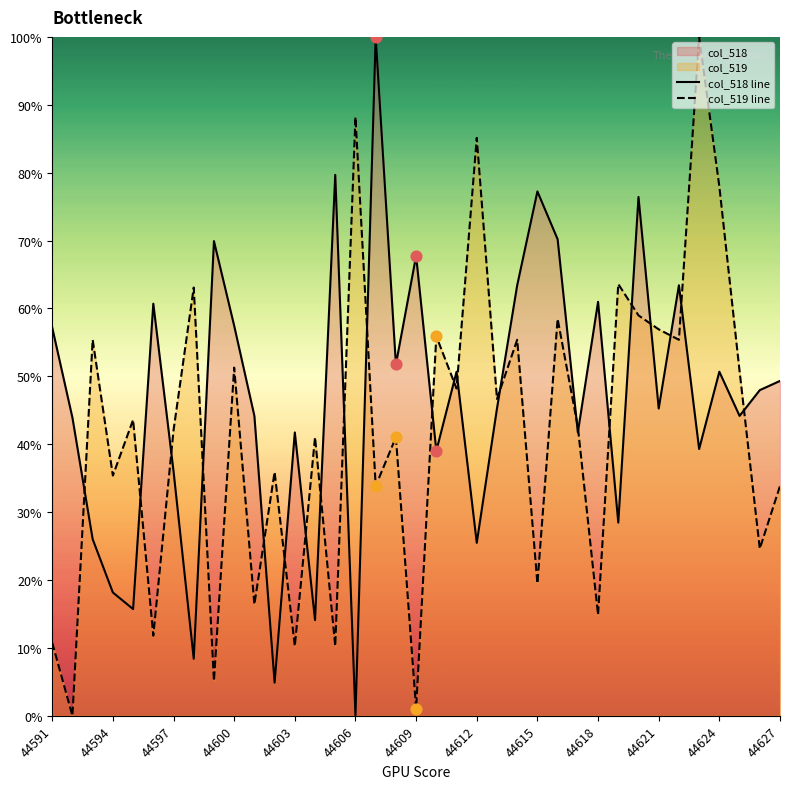

At how many categories does at least one series exceed 81?

4